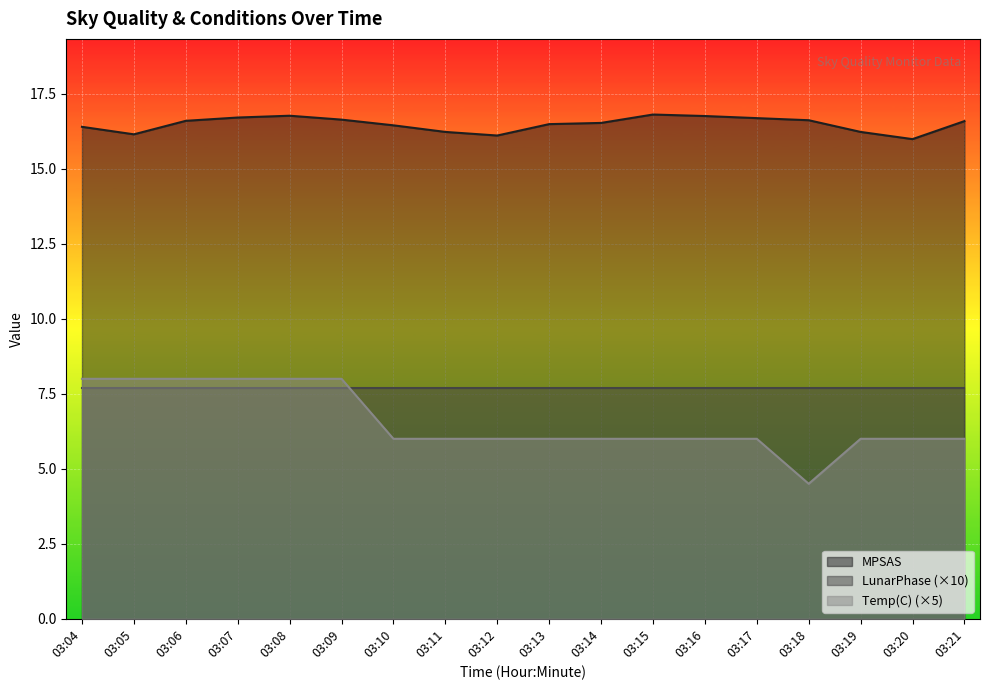

True or false: MPSAS and Temp(C) cross at least once.

False